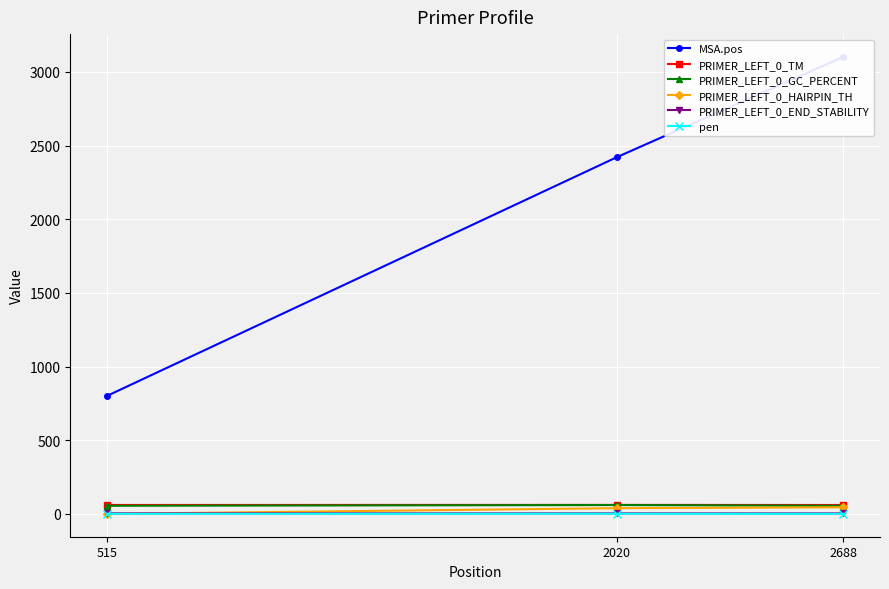

How many lines are shown in the chart?

6